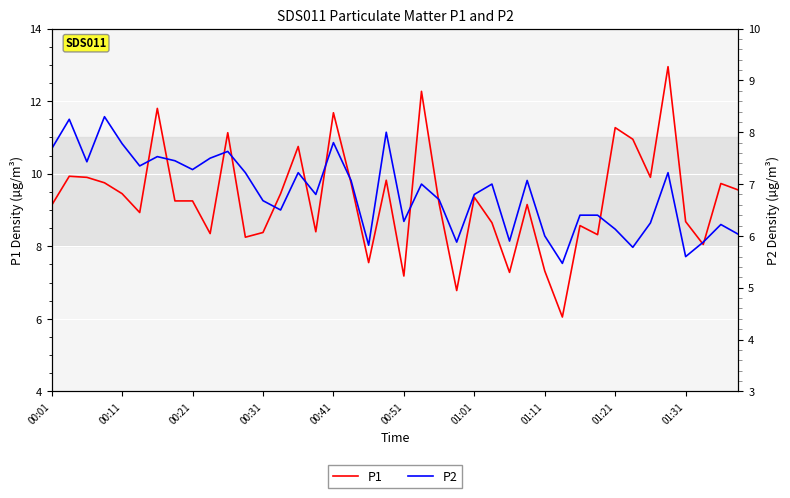

How many interior local valleys does the P2 series have?

12